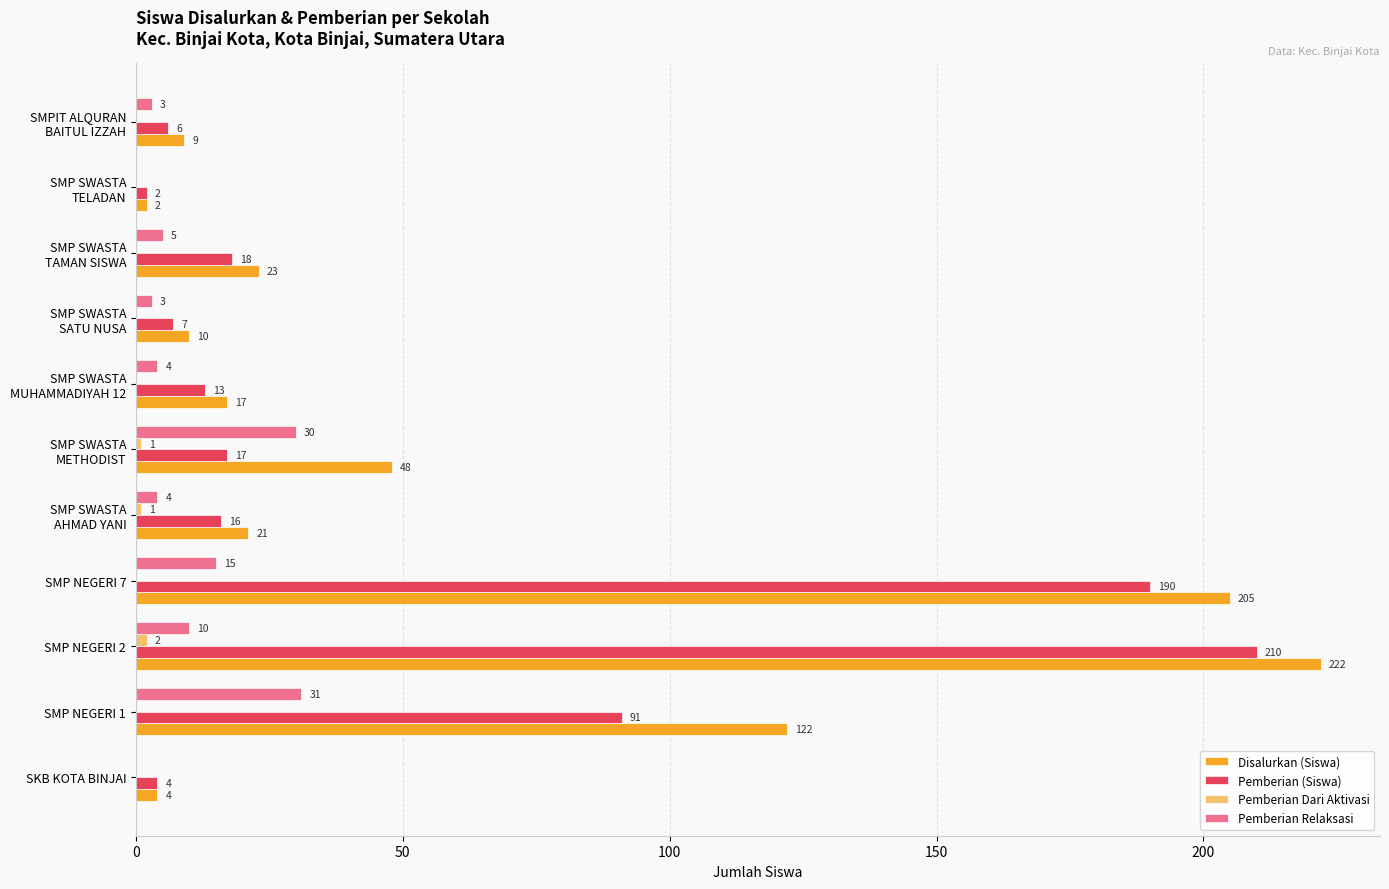

What is the sum of all Disalurkan (Siswa) values?

683